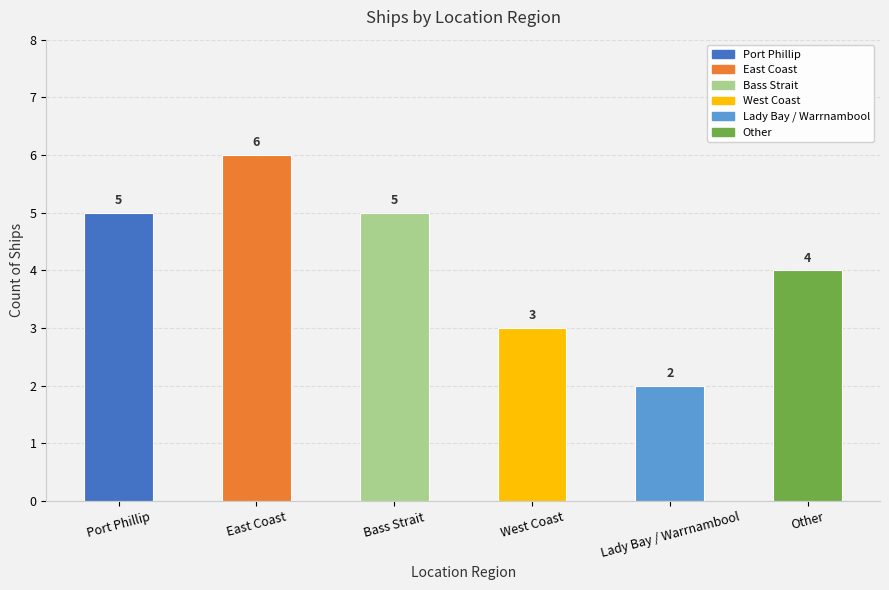

What is the label of the 2nd bar from the left?

East Coast